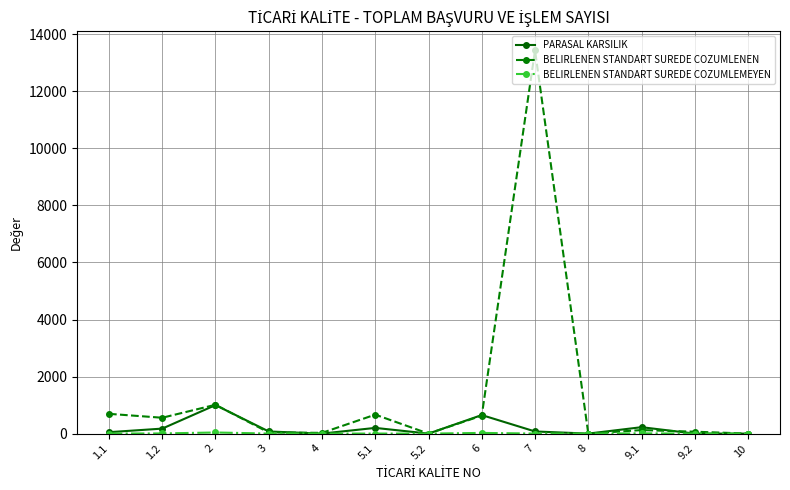

The value of BELIRLENEN STANDART SUREDE COZUMLENEN at 5.1 is 665. True or false?

True